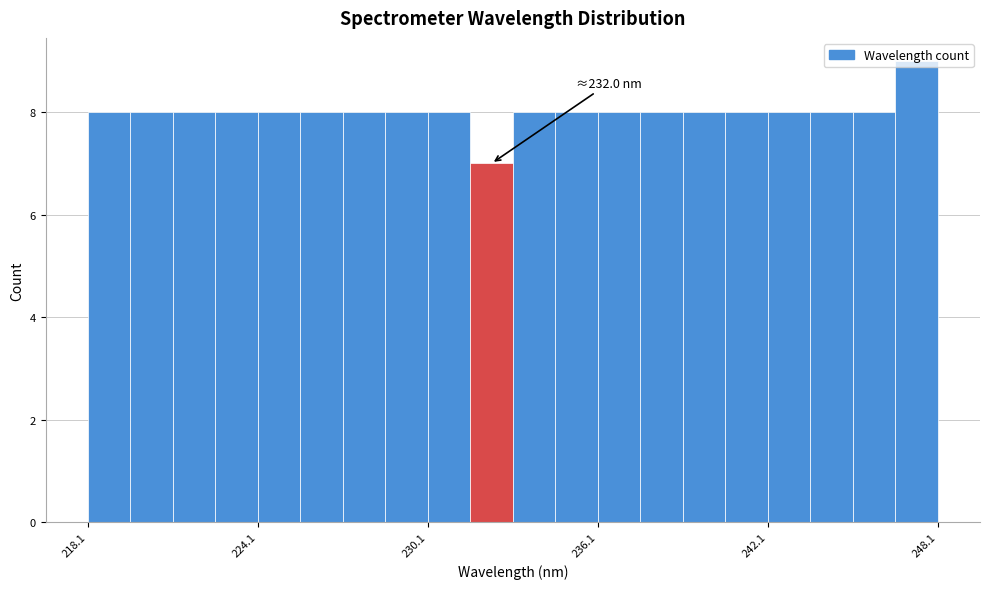

Read against the x-axis, roughly where is the centre of the tallest bar?

247